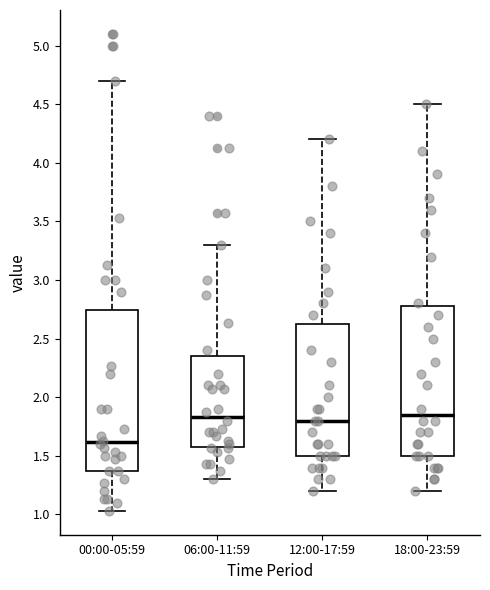

Where does the median line of the box for 00:00-05:59 sit on the y-axis? The values are not printed on the chart, so give them approximately, as read against the axis.

1.60